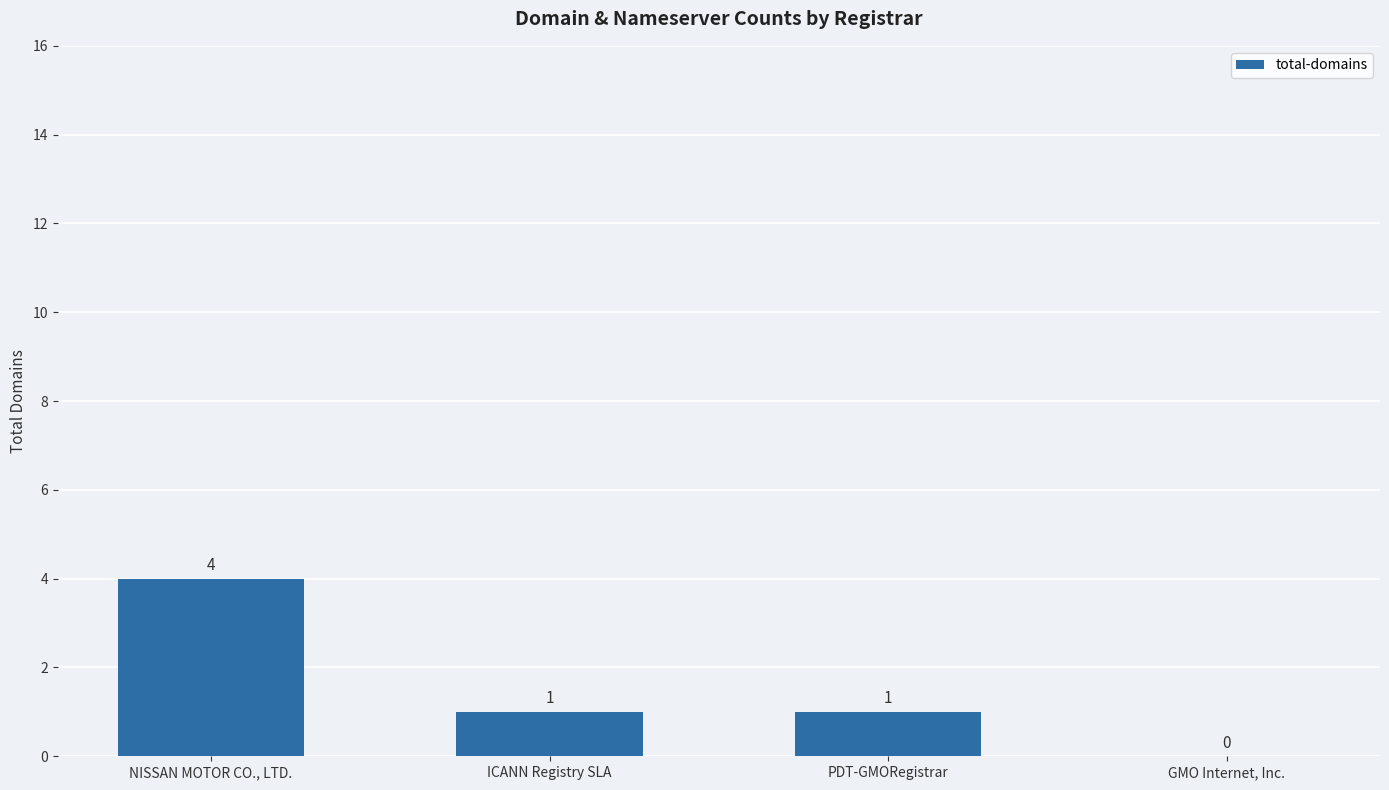

What is the sum of all values?

6